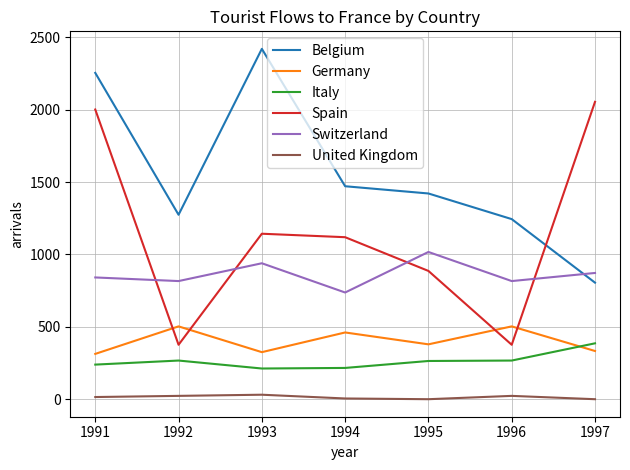

True or false: Italy and United Kingdom intersect in this chart.

False